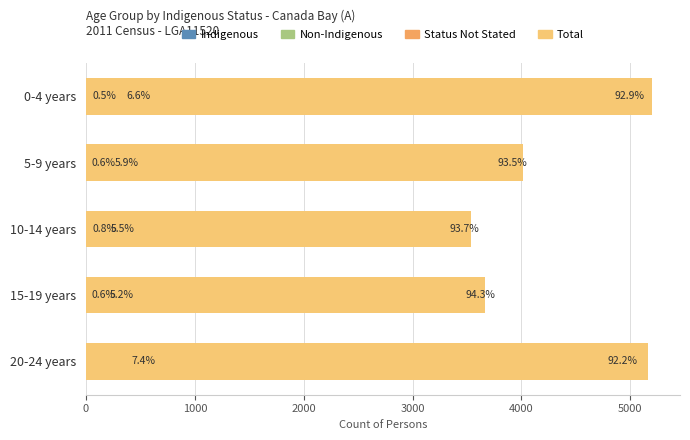

True or false: Status Not Stated has a value of 238 at 5-9 years.

True